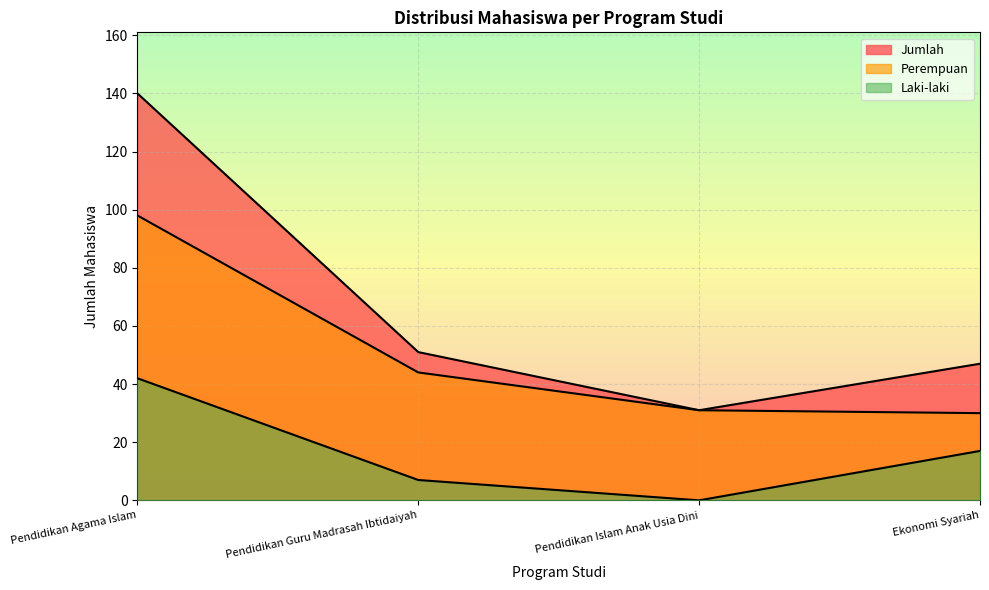

At how many categories does at least one series exceed 128?

1